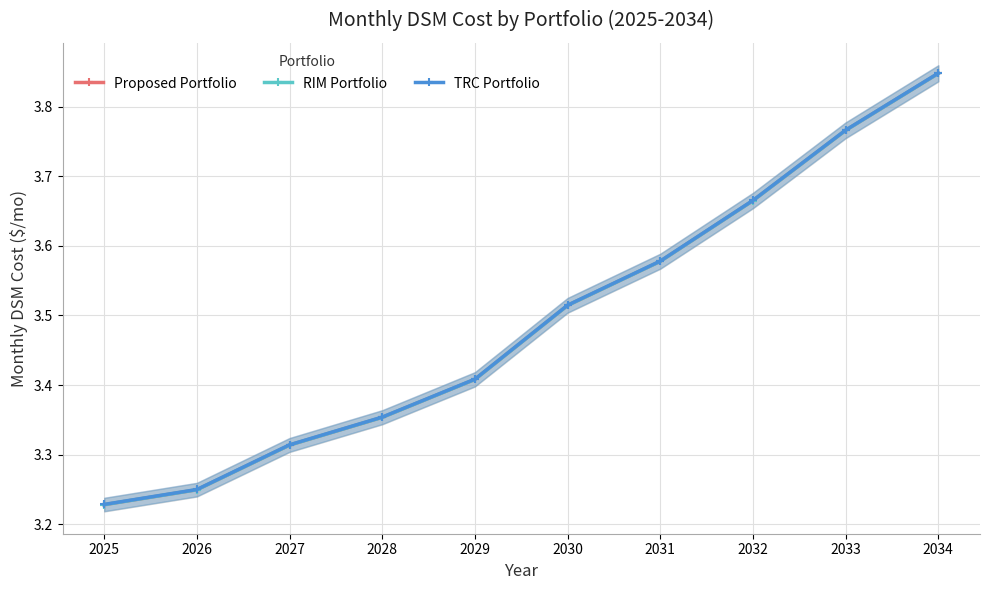

Which has a higher value, 2029 or 2026?

2029